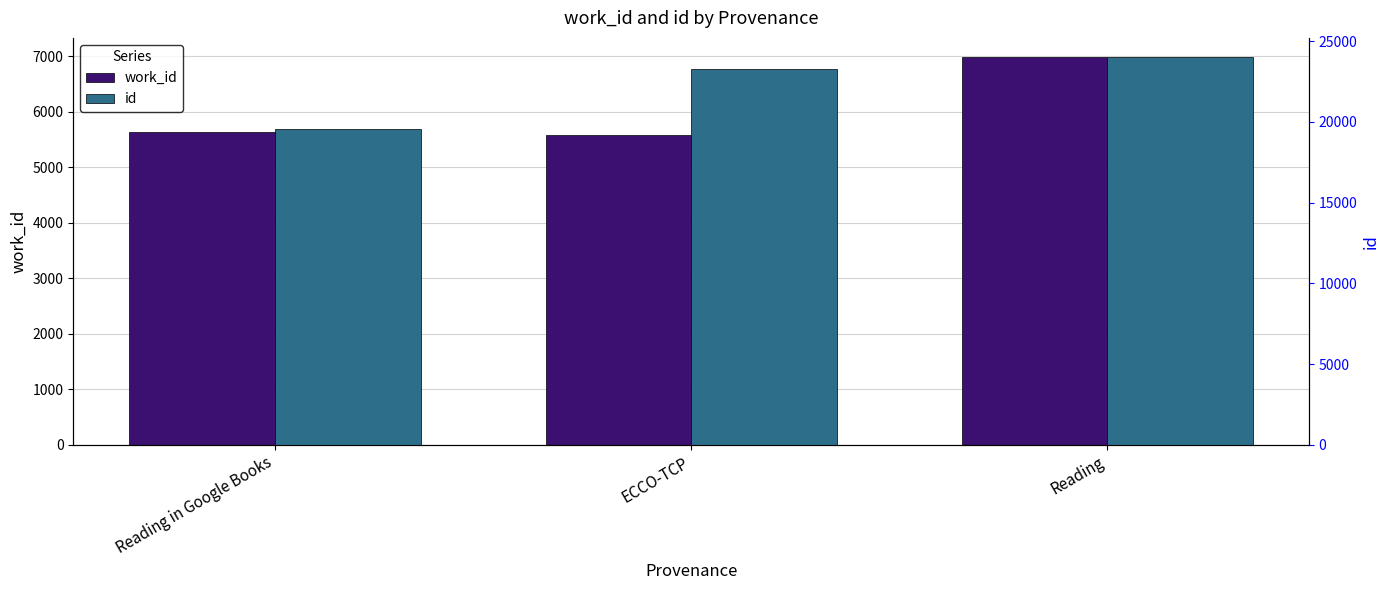

Where is work_id nearest to the value 6281?

Reading in Google Books